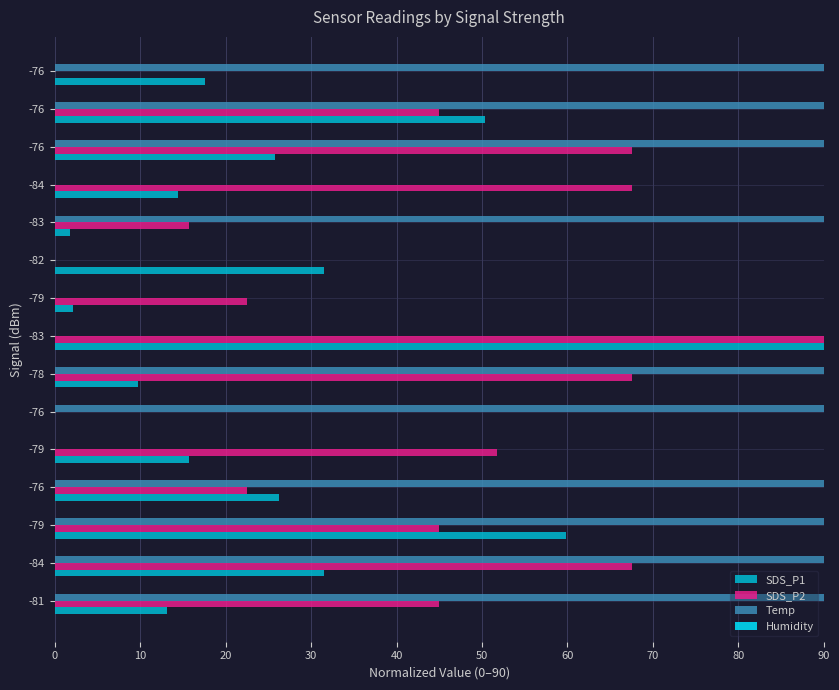

Count the number of categories in the chart.

15